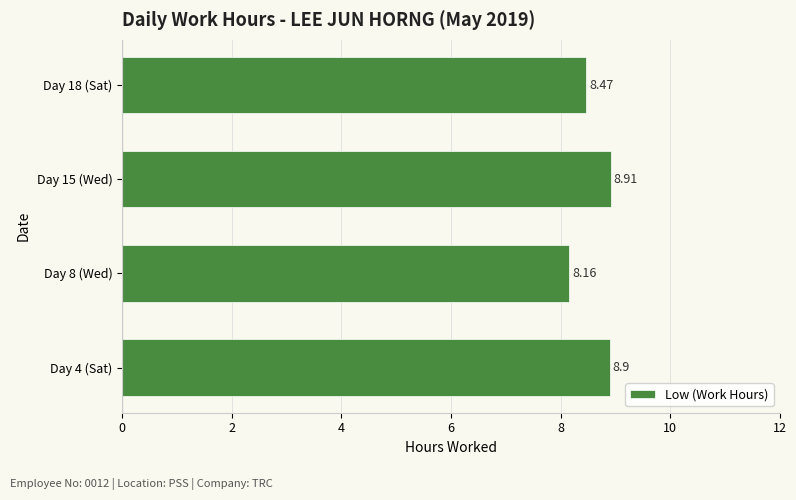

Which label corresponds to the largest value in the chart?

Day 15 (Wed)